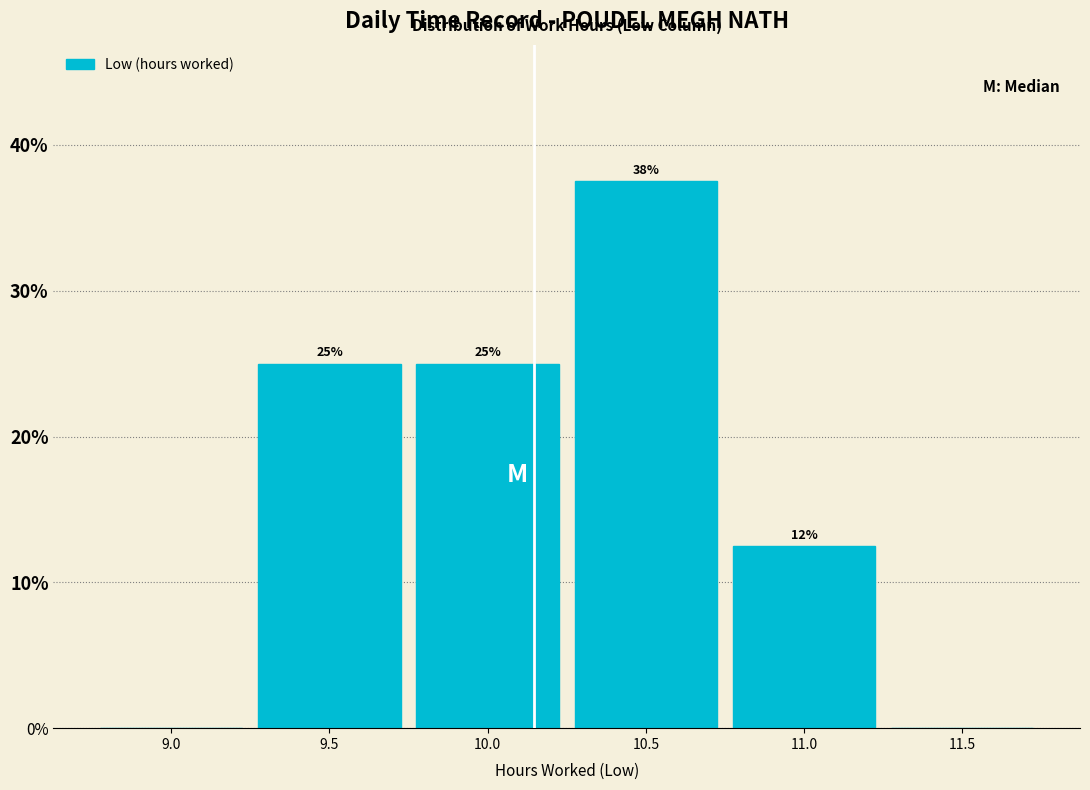

The value at 10.0 is 34.1. True or false?

False